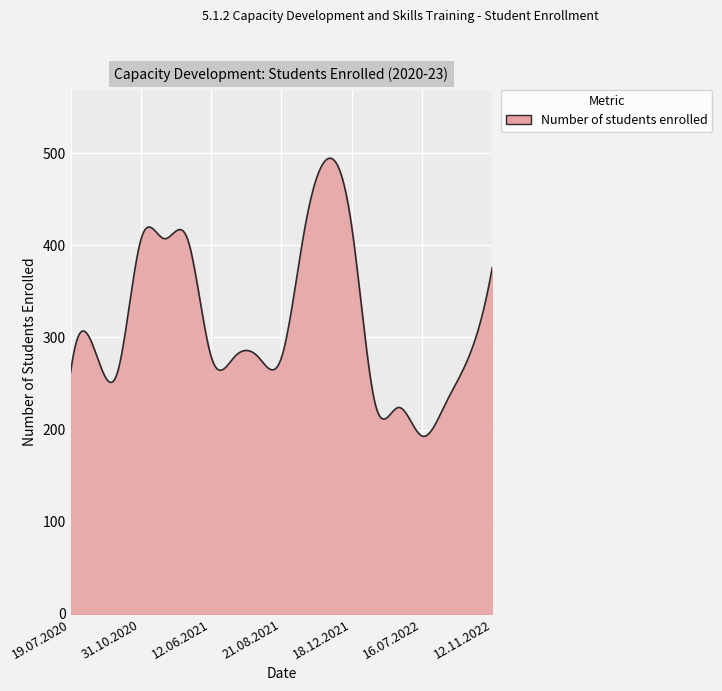

What is the smallest value displayed?

192.7